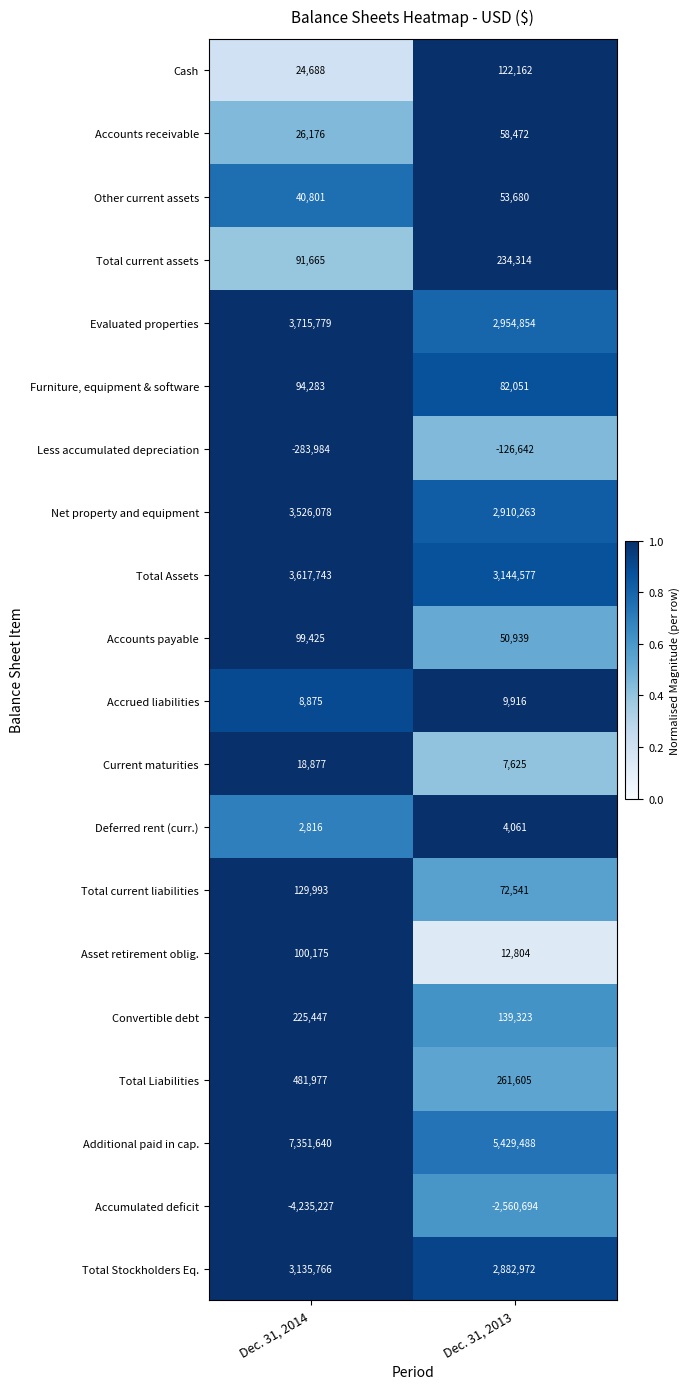

Between Dec. 31, 2014 and Dec. 31, 2013, which series saw the biggest shift?

Additional paid in cap.